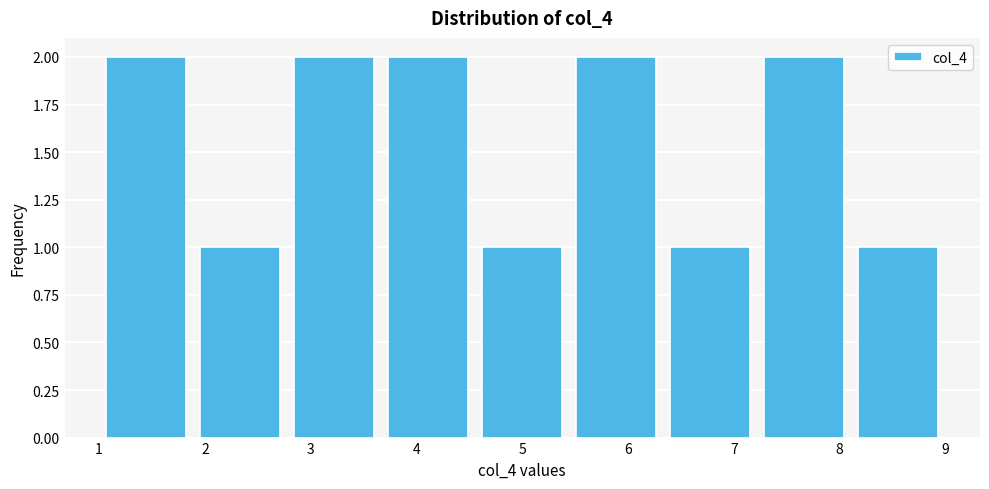

Reading left to right, list every bar in this chart as the range it spans on the x-axis followed by its height. Neither the bar edges nor the heights are printed on the chart, so give them approximately, as read against the axes.

1.0 to 1.9: 2
1.9 to 2.8: 1
2.8 to 3.7: 2
3.7 to 4.6: 2
4.6 to 5.4: 1
5.4 to 6.3: 2
6.3 to 7.2: 1
7.2 to 8.1: 2
8.1 to 9.0: 1